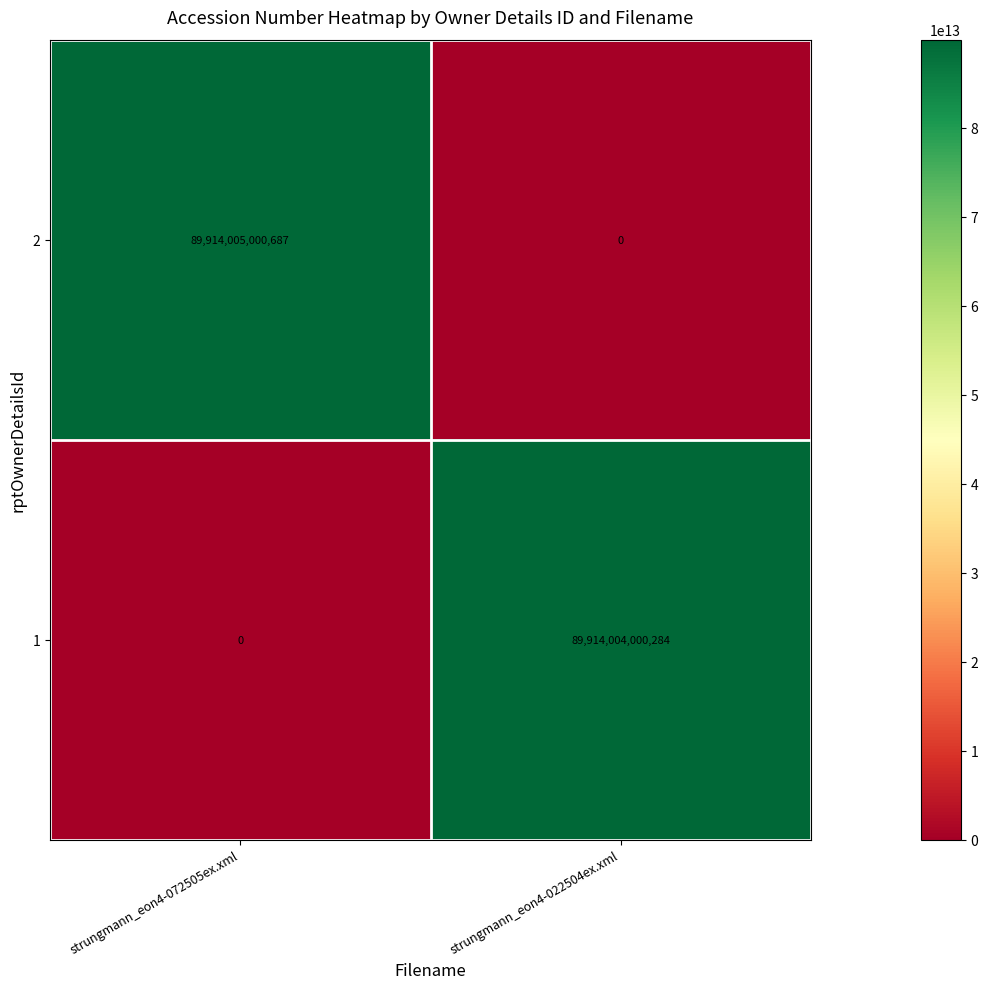

The 1 series shows 21813639932533 at strungmann_eon4-022504ex.xml. True or false?

False